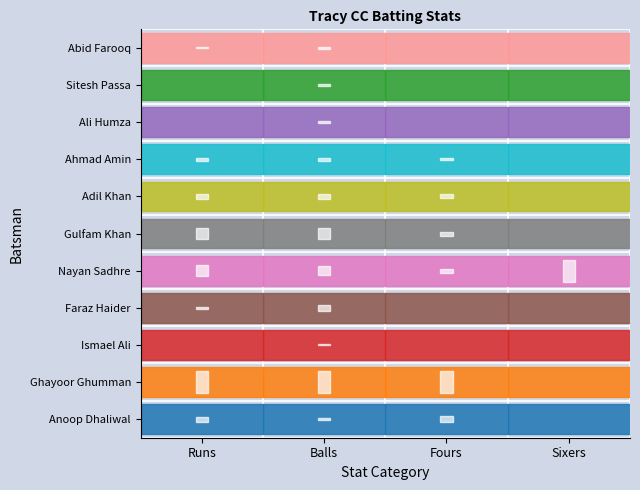

The Faraz Haider series shows 18 at Balls. True or false?

True